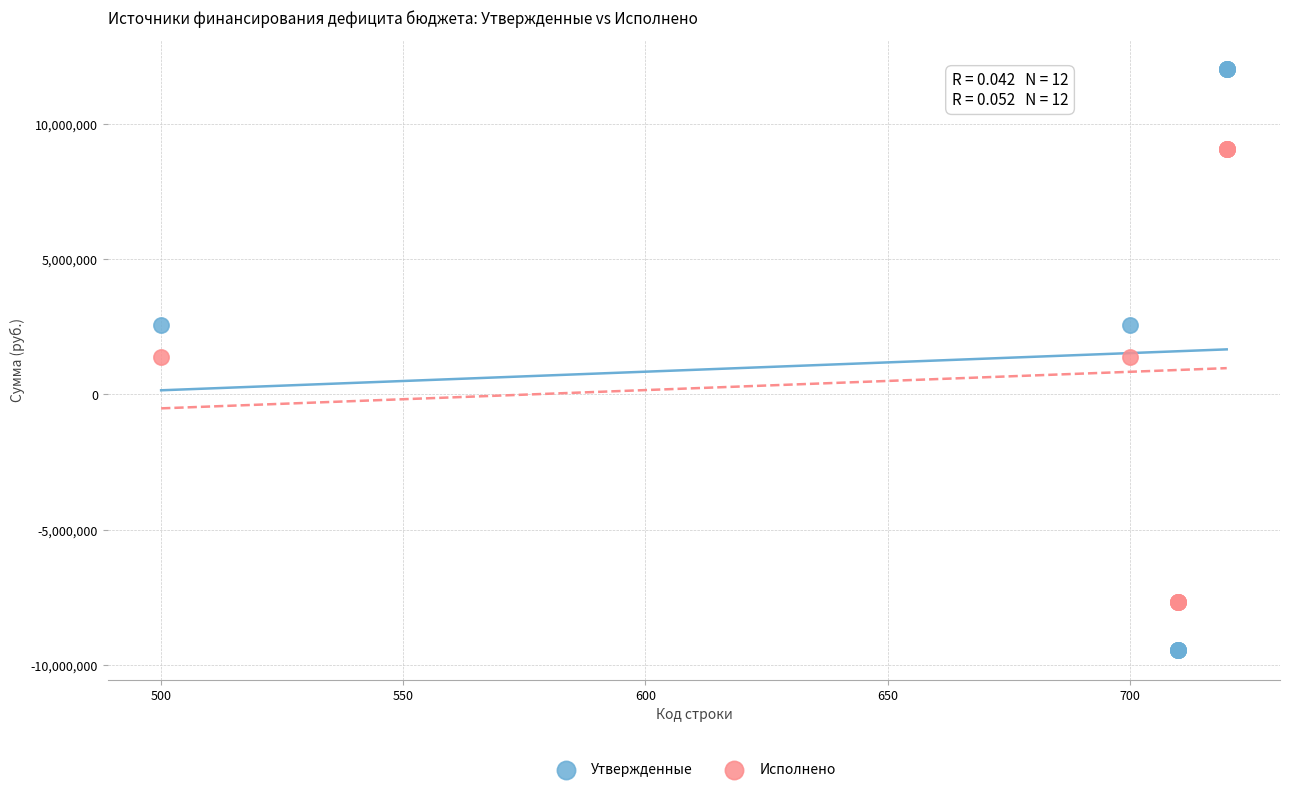

Which series has the widest spread of Y values?

Утвержденные